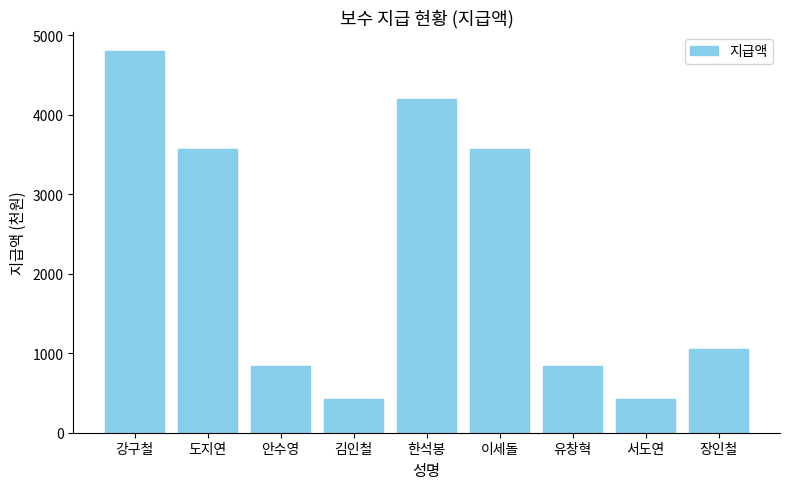

The chart shows a value of 6202 at 이세돌. True or false?

False